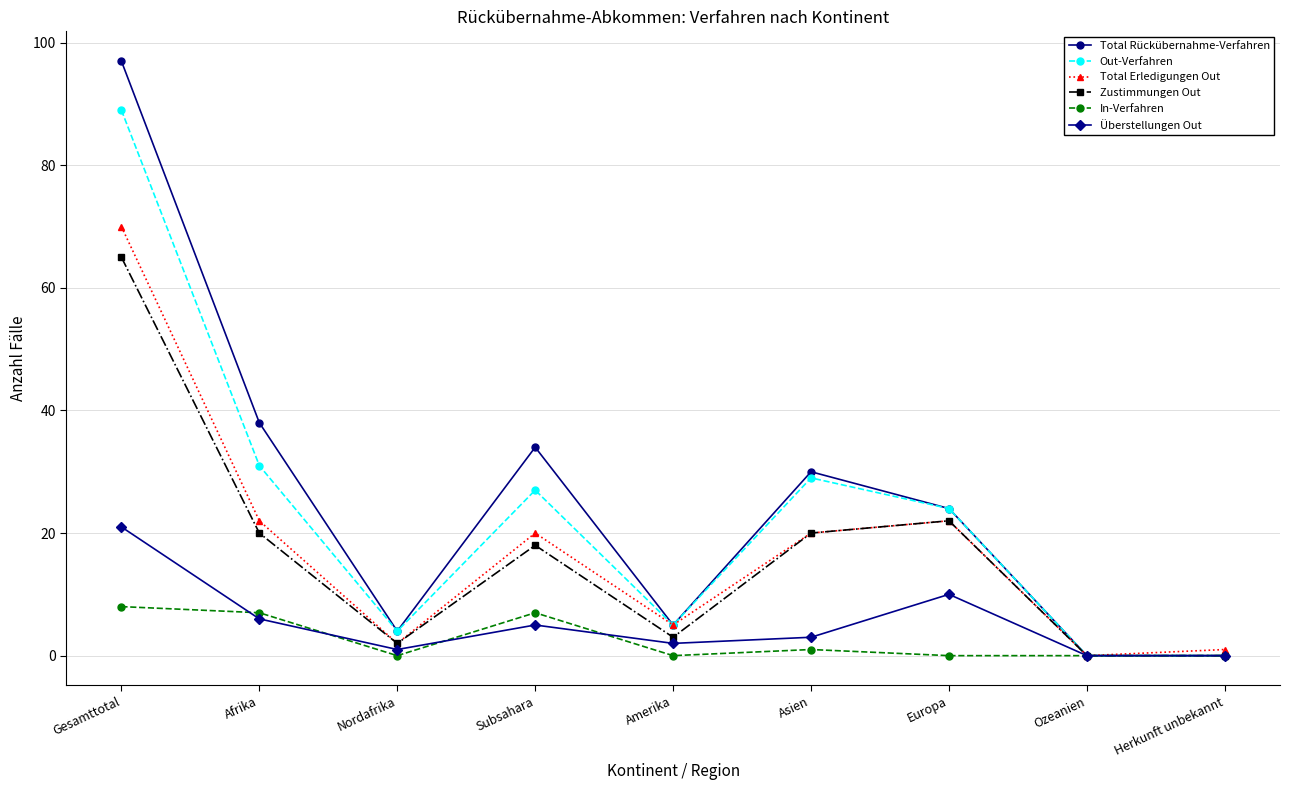

The Zustimmungen Out series shows 117 at Gesamttotal. True or false?

False